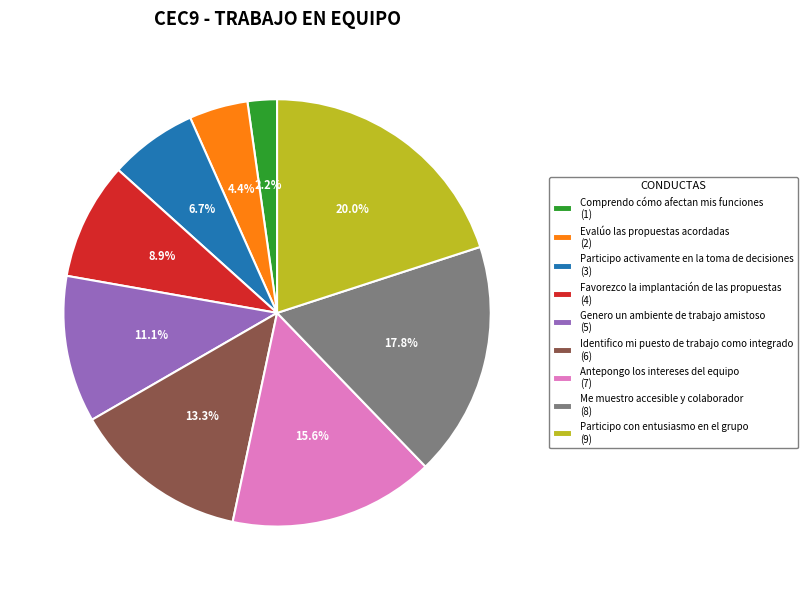

Combined, what portion of the pie is Antepongo los intereses del equipo and Genero un ambiente de trabajo amistoso?

26.7%